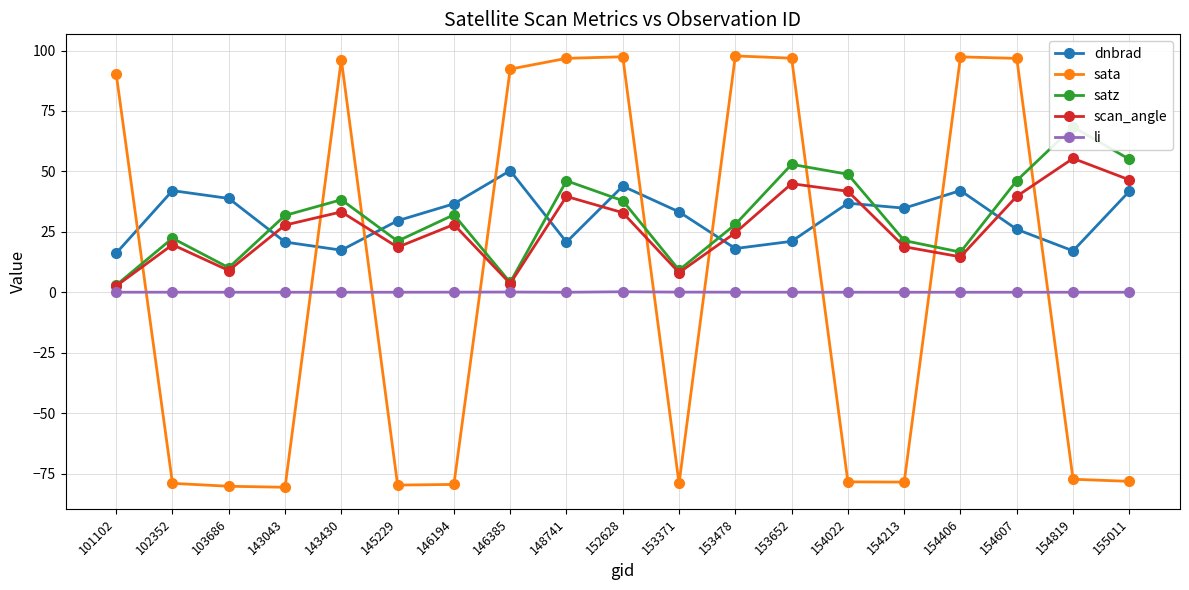

Reading left to right, what are all the values shown in this chart?

dnbrad: 101102=16.2	102352=42.0	103686=38.8	143043=20.8	143430=17.4	145229=29.6	146194=36.6	146385=50.3	148741=20.7	152628=43.9	153371=33.3	153478=18.1	153652=21.1	154022=36.8	154213=34.8	154406=42.1	154607=26.0	154819=17.1	155011=41.8
sata: 101102=90.4	102352=-79.1	103686=-80.3	143043=-80.7	143430=96.2	145229=-79.8	146194=-79.5	146385=92.3	148741=96.8	152628=97.4	153371=-79.1	153478=97.8	153652=96.8	154022=-78.4	154213=-78.5	154406=97.4	154607=96.7	154819=-77.4	155011=-78.2
satz: 101102=2.9	102352=22.3	103686=10.1	143043=31.8	143430=38.3	145229=21.2	146194=32.1	146385=4.1	148741=46.1	152628=37.9	153371=9.2	153478=28.1	153652=52.9	154022=48.8	154213=21.4	154406=16.6	154607=46.2	154819=68.4	155011=55.0
scan_angle: 101102=2.6	102352=19.7	103686=9.0	143043=27.8	143430=33.2	145229=18.6	146194=28.0	146385=3.6	148741=39.6	152628=32.9	153371=8.1	153478=24.6	153652=44.9	154022=41.8	154213=18.8	154406=14.6	154607=39.7	154819=55.4	155011=46.5
li: 101102=0.0	102352=0.0	103686=0.0	143043=0.0	143430=0.0	145229=0.0	146194=0.0	146385=0.1	148741=0.0	152628=0.2	153371=0.1	153478=0.0	153652=0.0	154022=0.0	154213=0.0	154406=0.0	154607=0.0	154819=0.0	155011=0.0